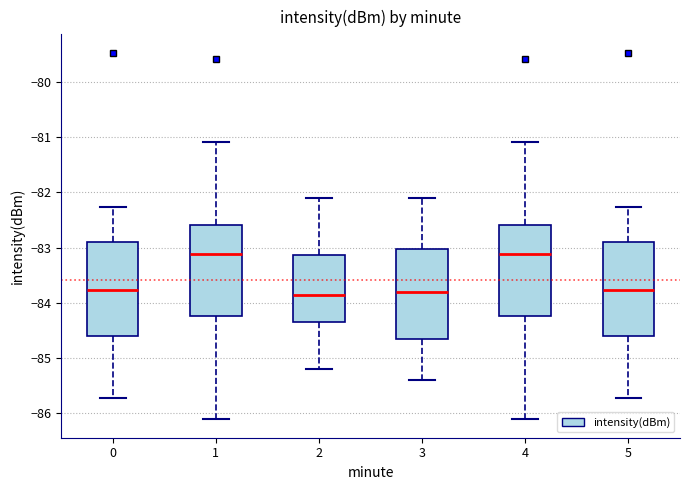

Reading left to right, transcribe this box plot: for each box, give where its median line is, the range the box spans, and where its two whiskers end, as read against the y-axis. The values are not printed on the chart, so give them approximately, as read against the axis.

0: median -83.8, box -84.6 to -82.9, whiskers -85.7 to -82.3
1: median -83.1, box -84.2 to -82.6, whiskers -86.1 to -81.1
2: median -83.8, box -84.3 to -83.1, whiskers -85.2 to -82.1
3: median -83.8, box -84.6 to -83.0, whiskers -85.4 to -82.1
4: median -83.1, box -84.2 to -82.6, whiskers -86.1 to -81.1
5: median -83.8, box -84.6 to -82.9, whiskers -85.7 to -82.3